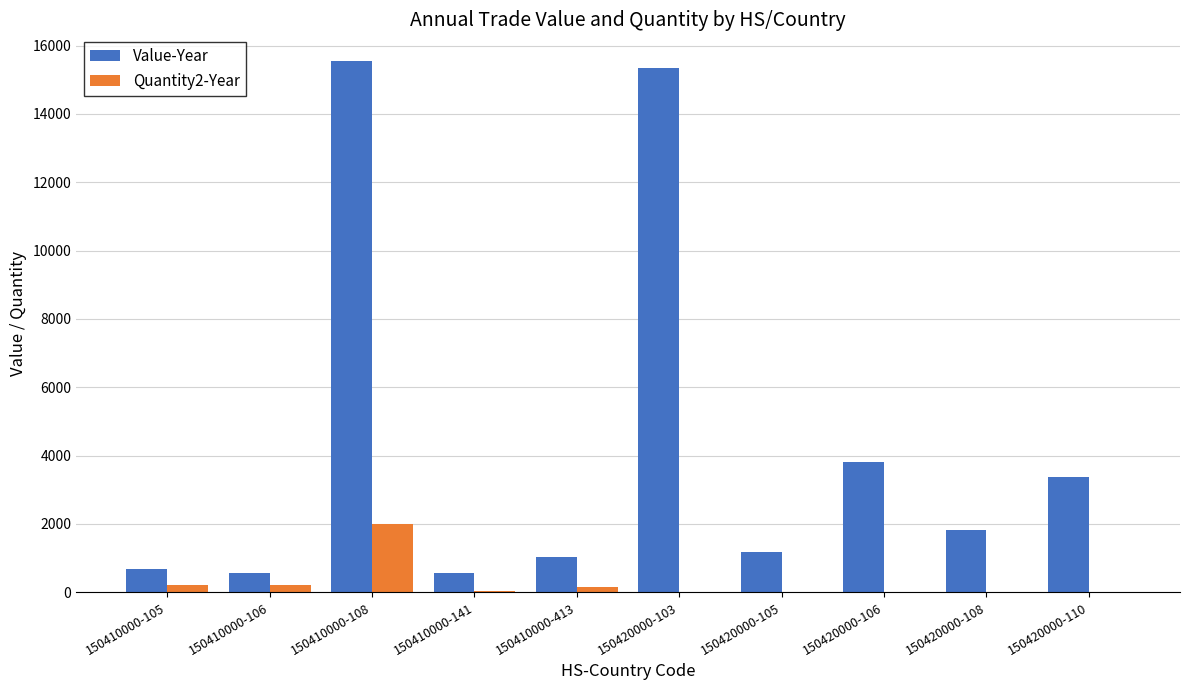

The value of Quantity2-Year at 150420000-108 is 0. True or false?

True